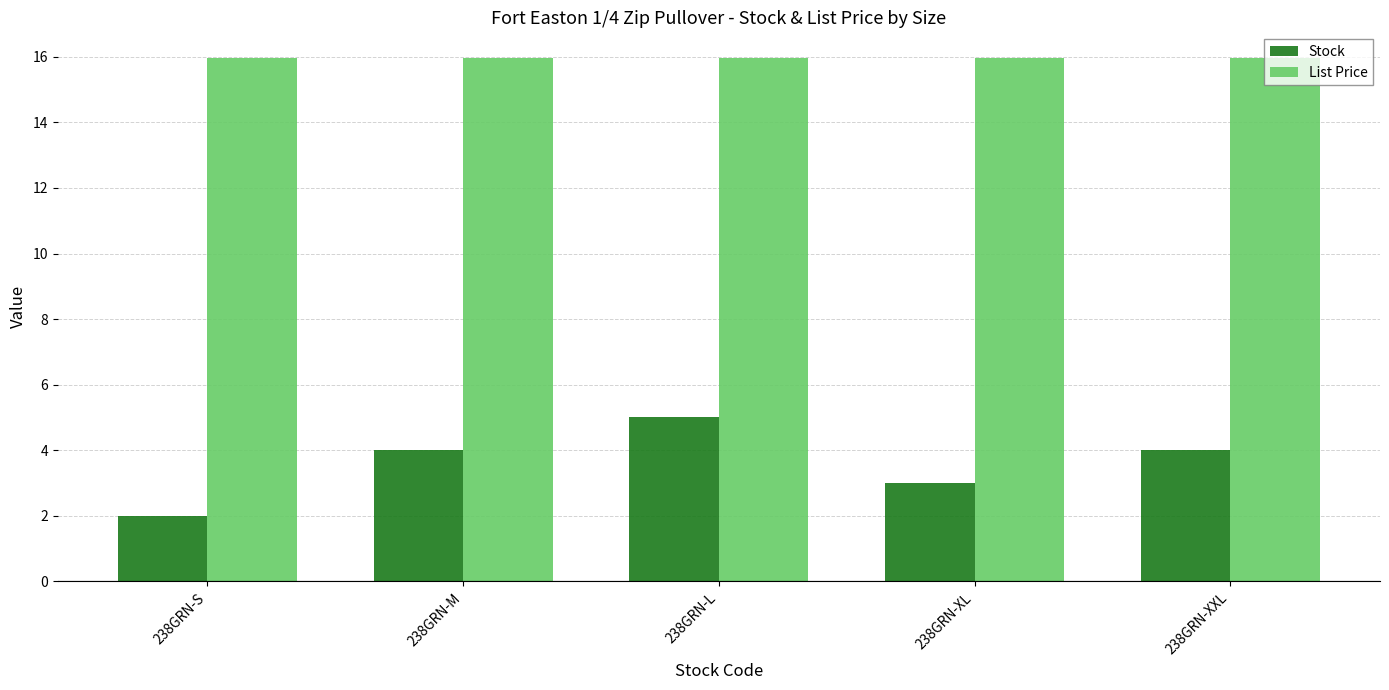

Rank the series by their maximum value, from highest to lowest.

List Price, Stock